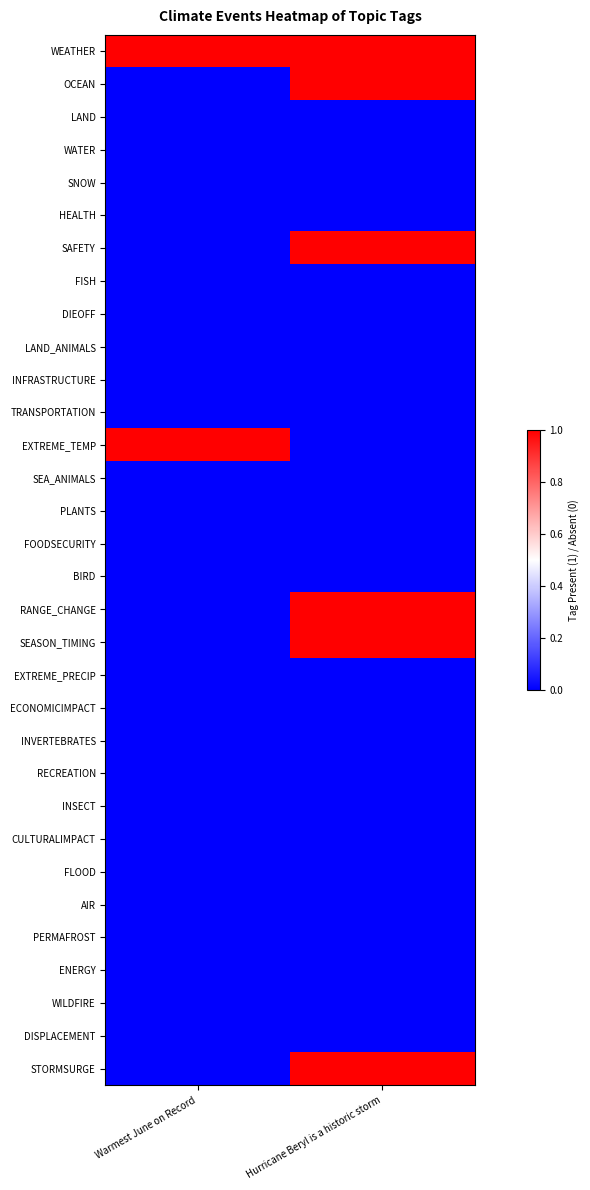

Rank the series by their maximum value, from lowest to highest.

LAND, WATER, SNOW, HEALTH, FISH, DIEOFF, LAND_ANIMALS, INFRASTRUCTURE, TRANSPORTATION, SEA_ANIMALS, PLANTS, FOODSECURITY, BIRD, EXTREME_PRECIP, ECONOMICIMPACT, INVERTEBRATES, RECREATION, INSECT, CULTURALIMPACT, FLOOD, AIR, PERMAFROST, ENERGY, WILDFIRE, DISPLACEMENT, WEATHER, OCEAN, SAFETY, EXTREME_TEMP, RANGE_CHANGE, SEASON_TIMING, STORMSURGE